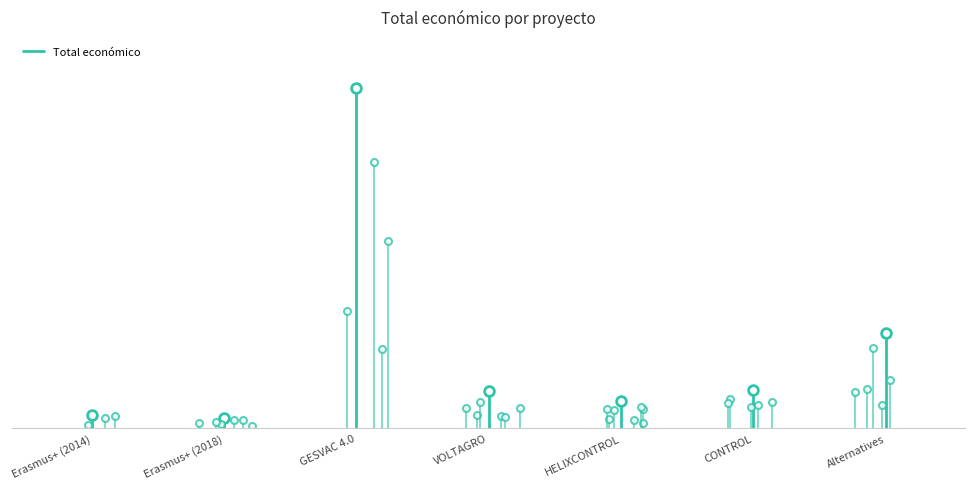

List the labels in order of value, smallest first.

Erasmus+ (2018), Erasmus+ (2014), HELIXCONTROL, VOLTAGRO, CONTROL, Alternatives, GESVAC 4.0